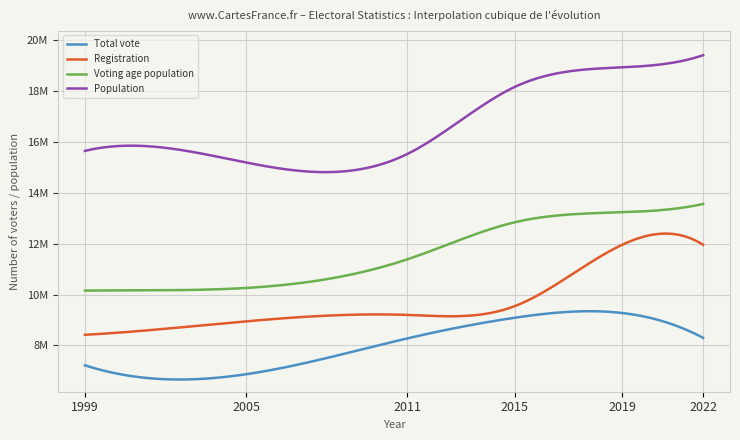

Rank the series by their average value, from highest to lowest.

Population, Voting age population, Registration, Total vote